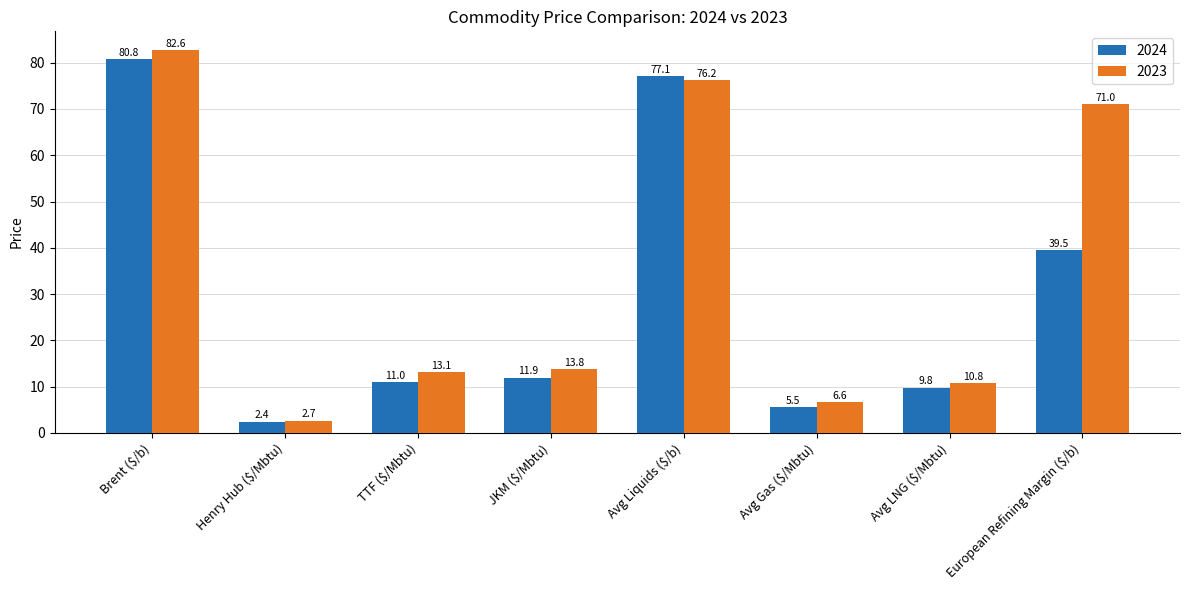

How many bars are there in total?

16